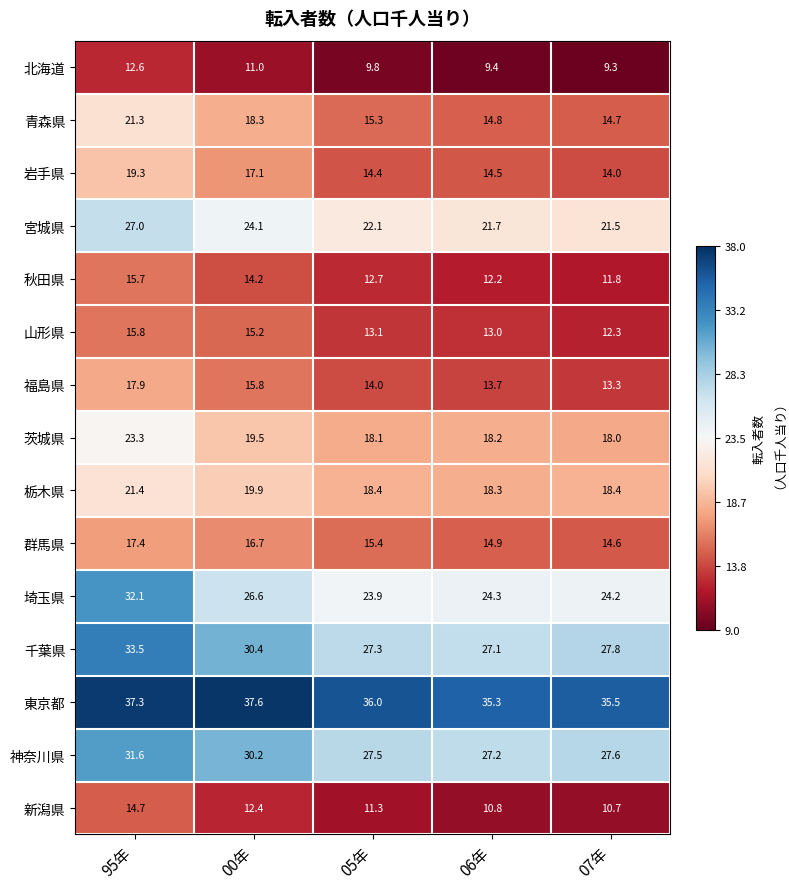

How many series are shown in this chart?

15